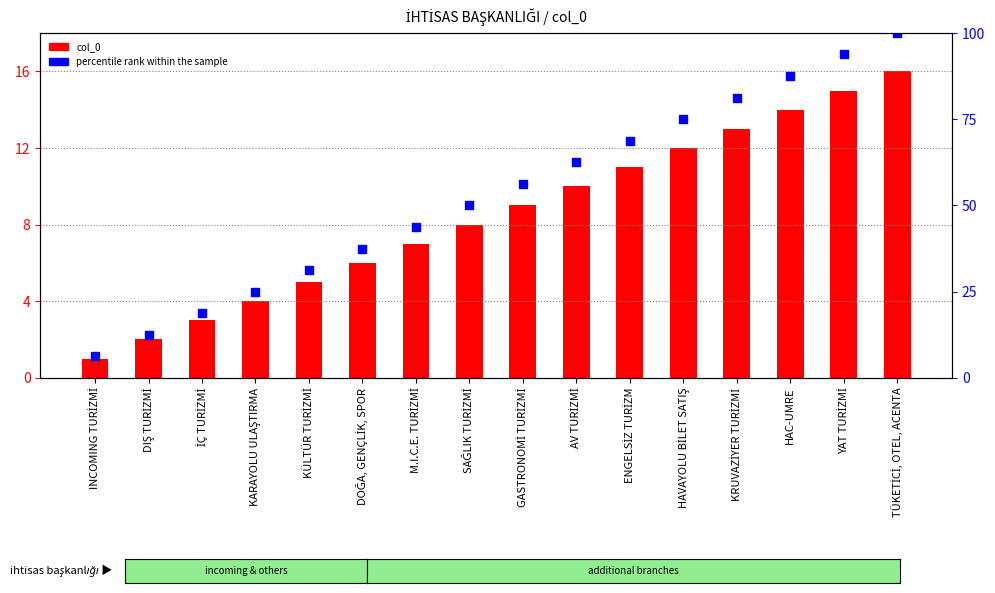

What are all the series names shown in the legend?

col_0, percentile rank within the sample